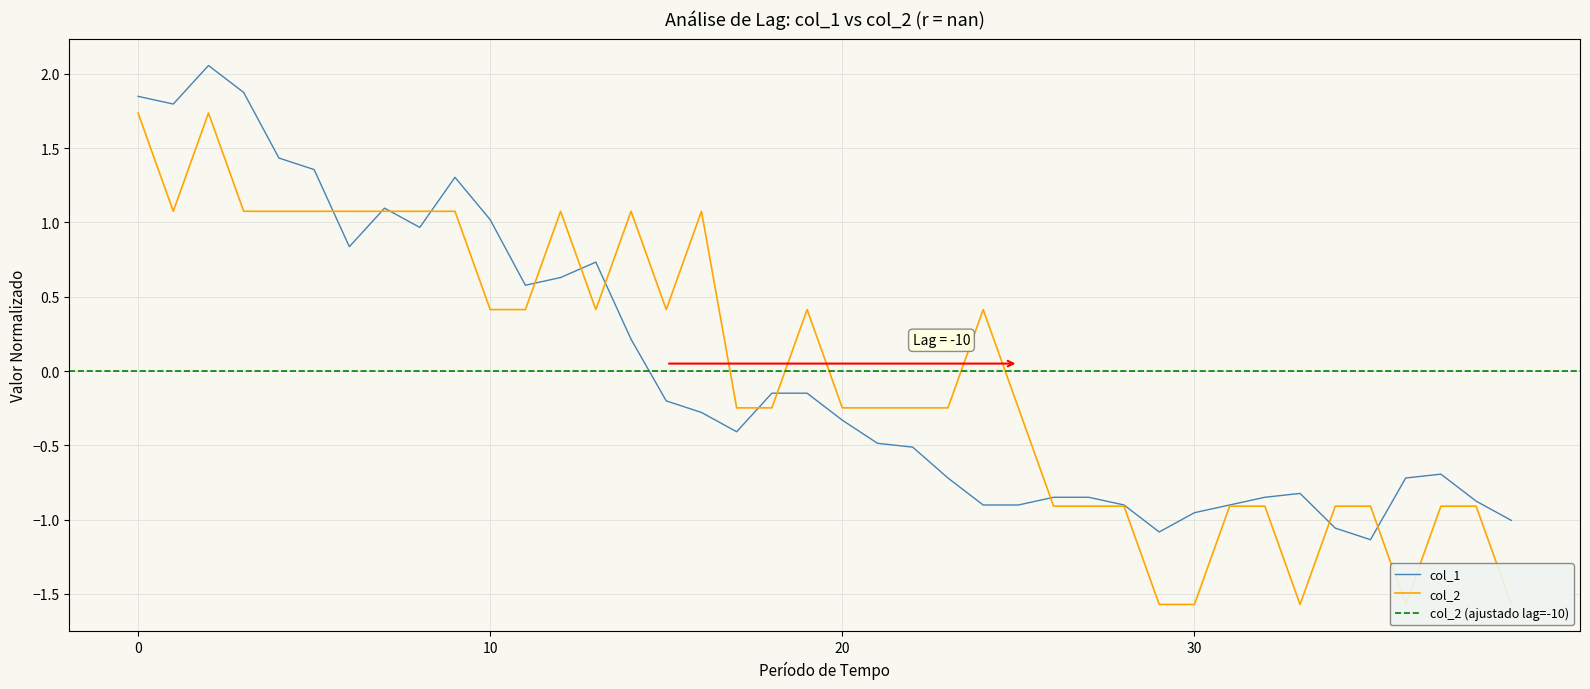

Reading right to left, list all the values displayed in this chart.

col_1: -1.0	-0.9	-0.7	-0.7	-1.1	-1.1	-0.8	-0.8	-0.9	-1.0	-1.1	-0.9	-0.8	-0.8	-0.9	-0.9	-0.7	-0.5	-0.5	-0.3	-0.1	-0.1	-0.4	-0.3	-0.2	0.2	0.7	0.6	0.6	1.0	1.3	1.0	1.1	0.8	1.4	1.4	1.9	2.1	1.8	1.8
col_2: -1.6	-0.9	-0.9	-1.6	-0.9	-0.9	-1.6	-0.9	-0.9	-1.6	-1.6	-0.9	-0.9	-0.9	-0.2	0.4	-0.2	-0.2	-0.2	-0.2	0.4	-0.2	-0.2	1.1	0.4	1.1	0.4	1.1	0.4	0.4	1.1	1.1	1.1	1.1	1.1	1.1	1.1	1.7	1.1	1.7